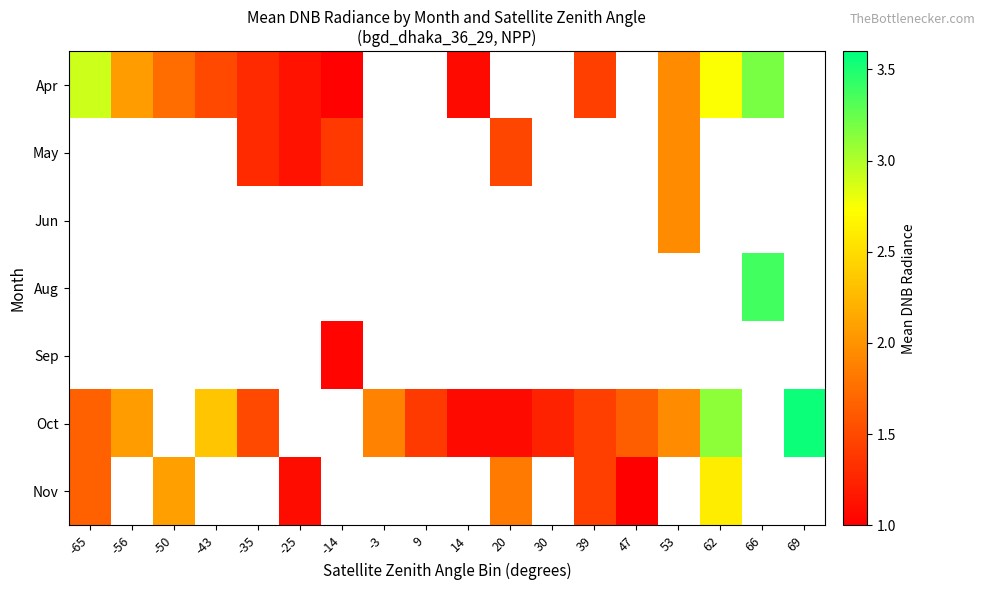

What is the minimum value shown in the chart?

1.0